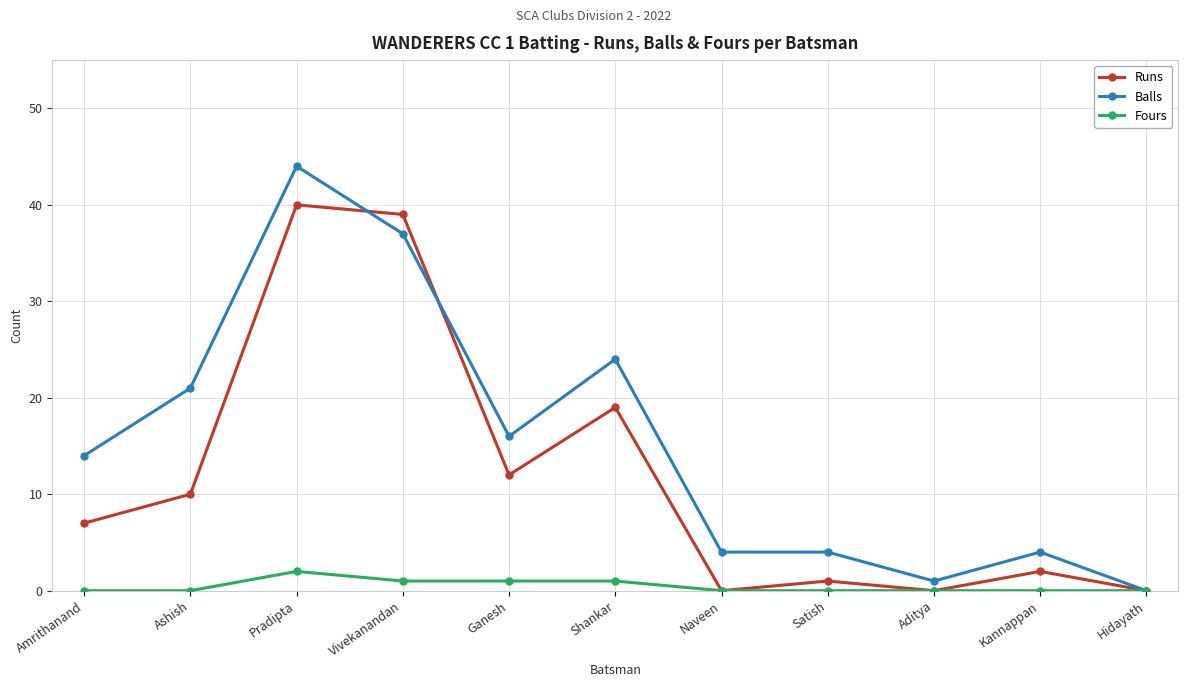

List the series in order of their peak value, lowest first.

Fours, Runs, Balls